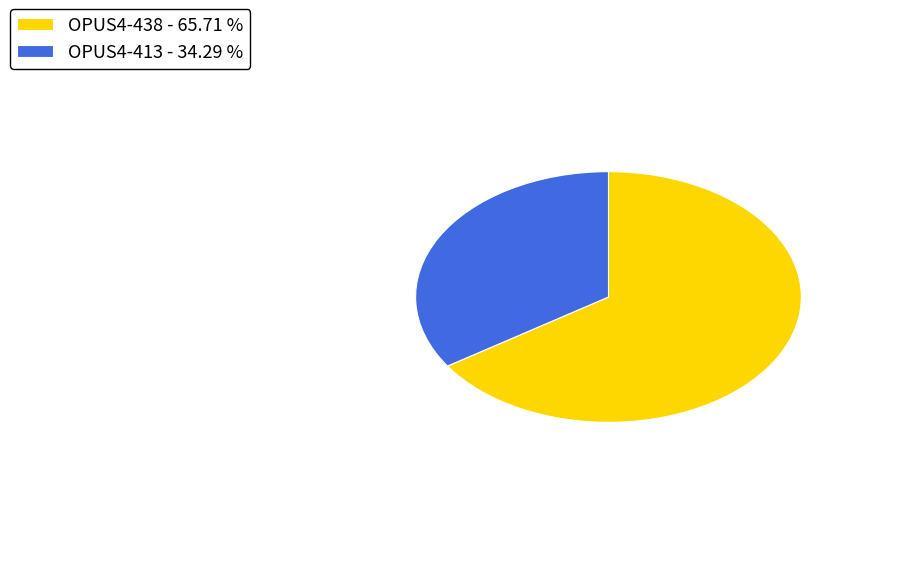

Combined, do OPUS4-438 - 65.71 % and OPUS4-413 - 34.29 % account for over 50%?

Yes